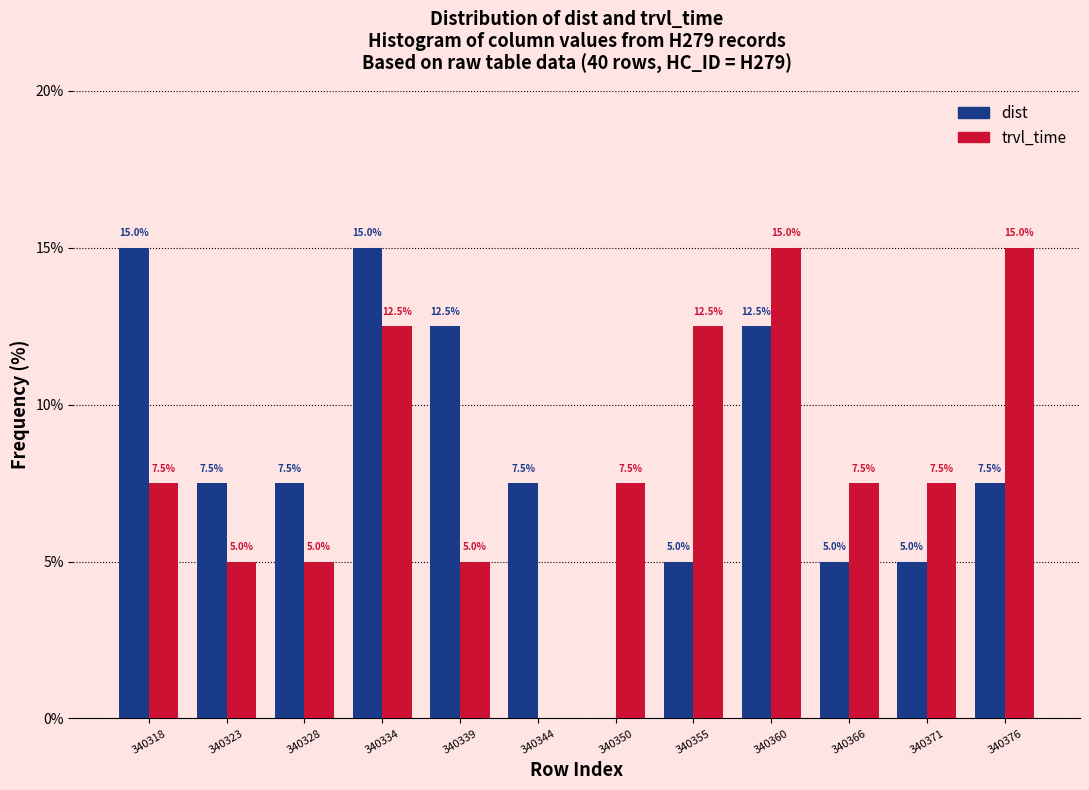

Reading left to right, extract all data points from this chart.

dist: 340318=15.0	340323=7.5	340328=7.5	340334=15.0	340339=12.5	340344=7.5	340350=0.0	340355=5.0	340360=12.5	340366=5.0	340371=5.0	340376=7.5
trvl_time: 340318=7.5	340323=5.0	340328=5.0	340334=12.5	340339=5.0	340344=0.0	340350=7.5	340355=12.5	340360=15.0	340366=7.5	340371=7.5	340376=15.0